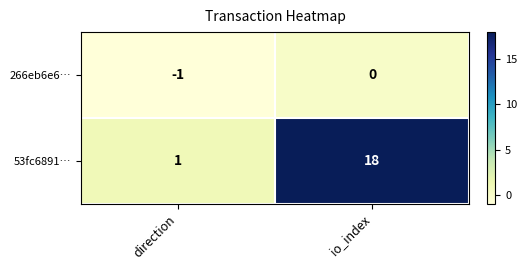

What is the average value of the 53fc6891… series?

10